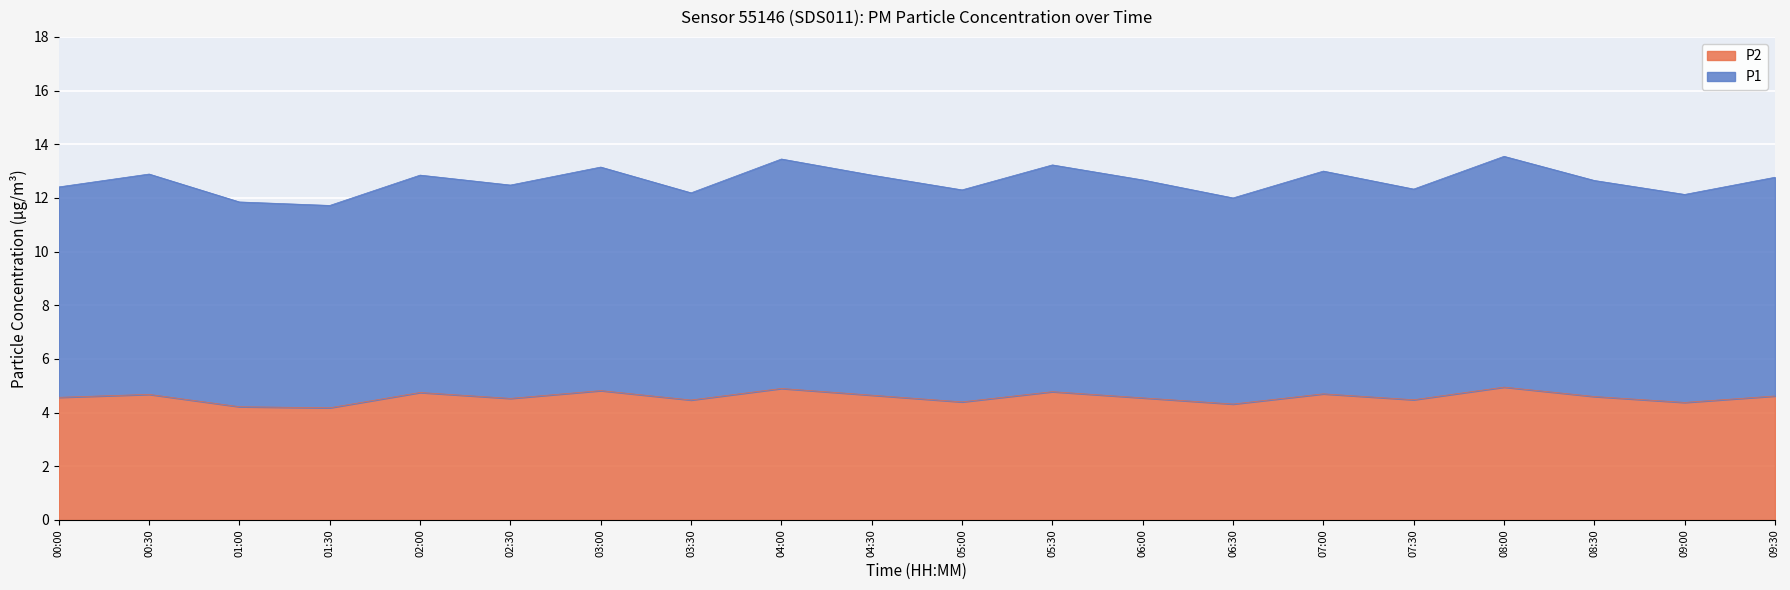

True or false: P1 and P2 intersect in this chart.

False